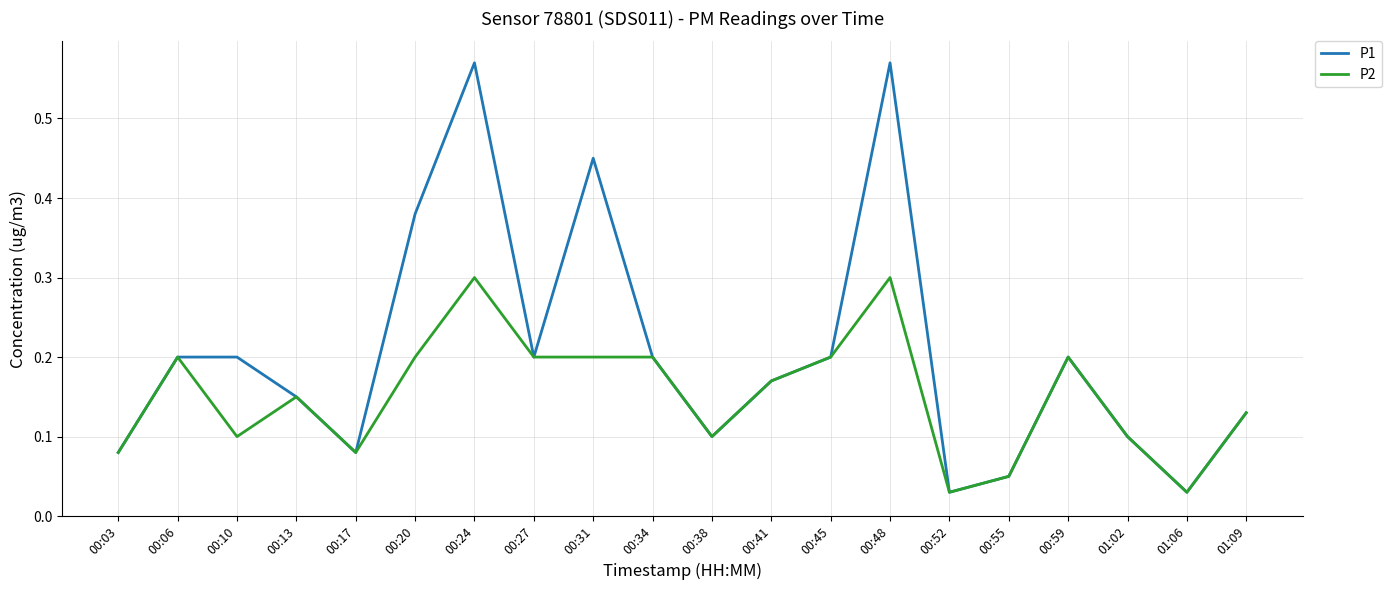

What is the spread (max minus min) of values at 00:24?

0.3